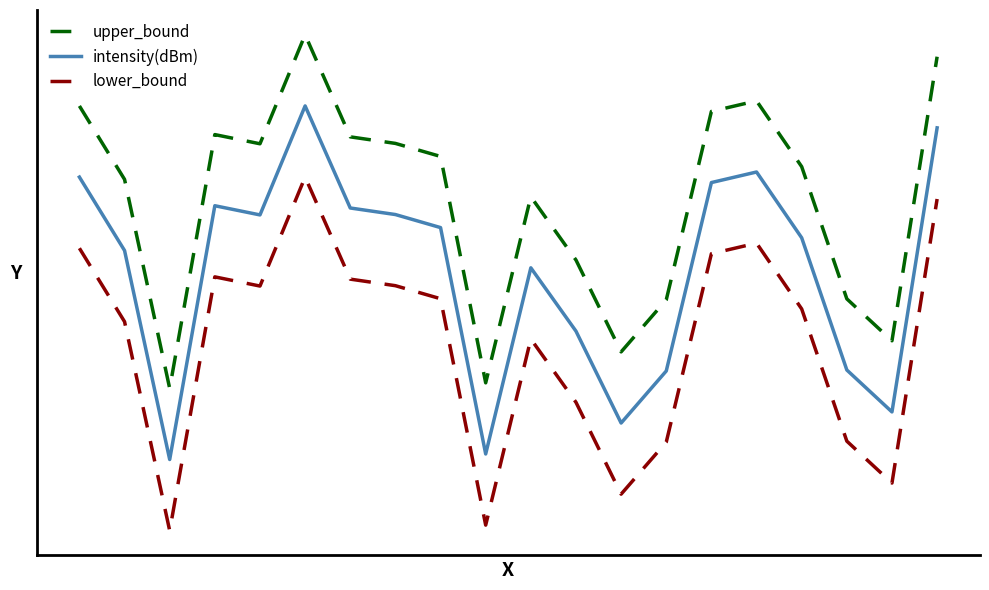

What is the maximum value shown in the chart?

-118.2